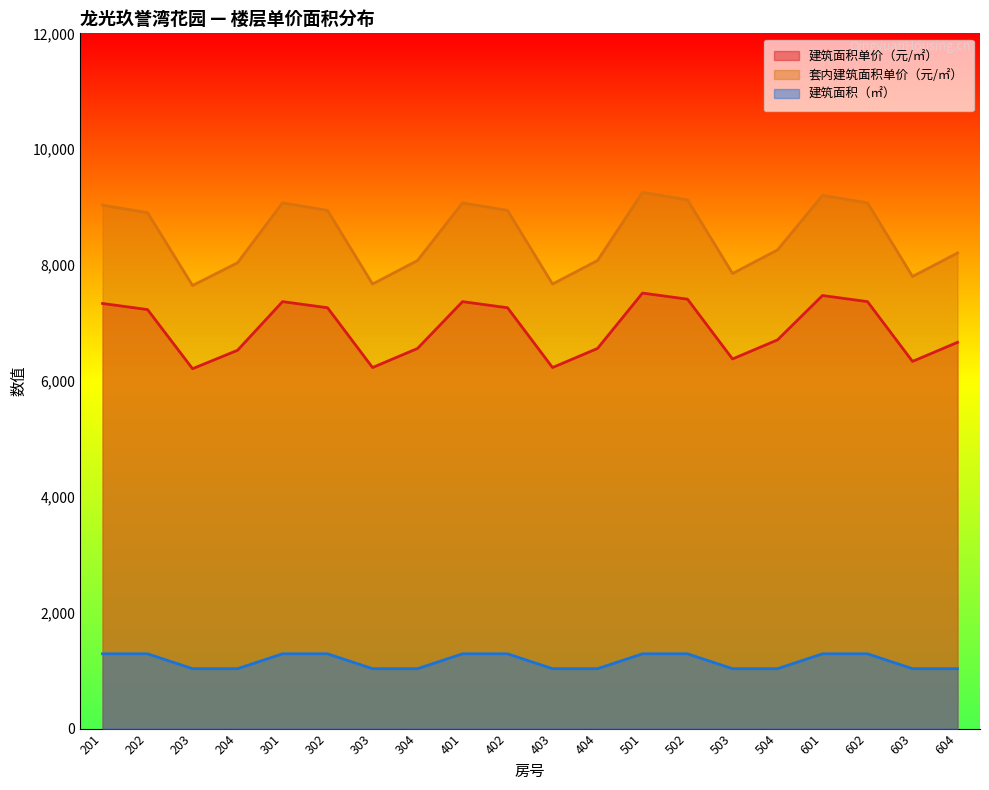

True or false: 建筑面积单价（元/㎡） and 建筑面积（㎡） cross at least once.

False